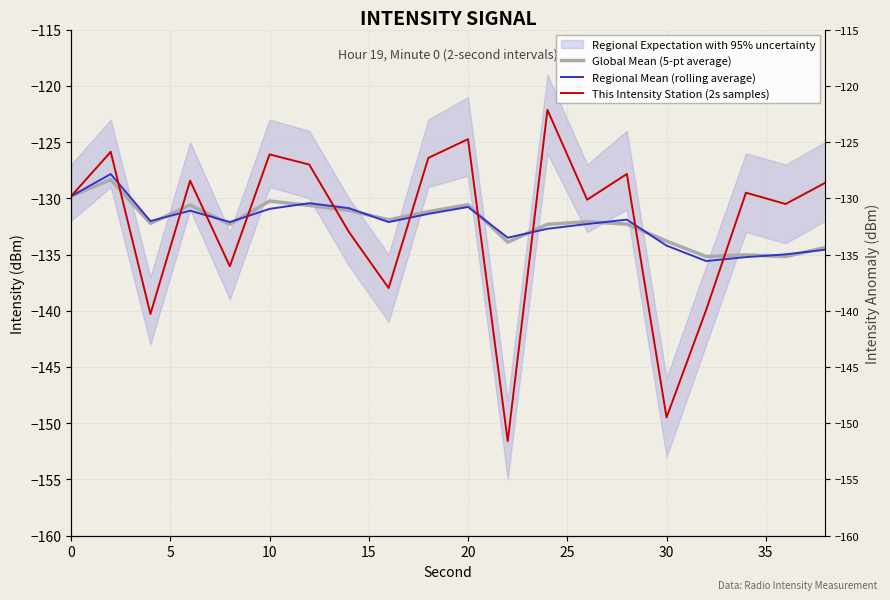

After their last crossing, which series has the higher values: Global Mean (5-pt average) or This Intensity Station (2s samples)?

This Intensity Station (2s samples)